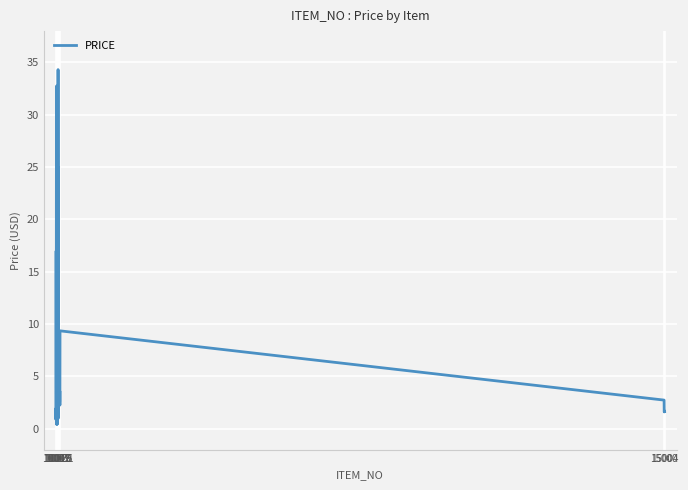

What is the difference between the maximum and minimum values?

33.9